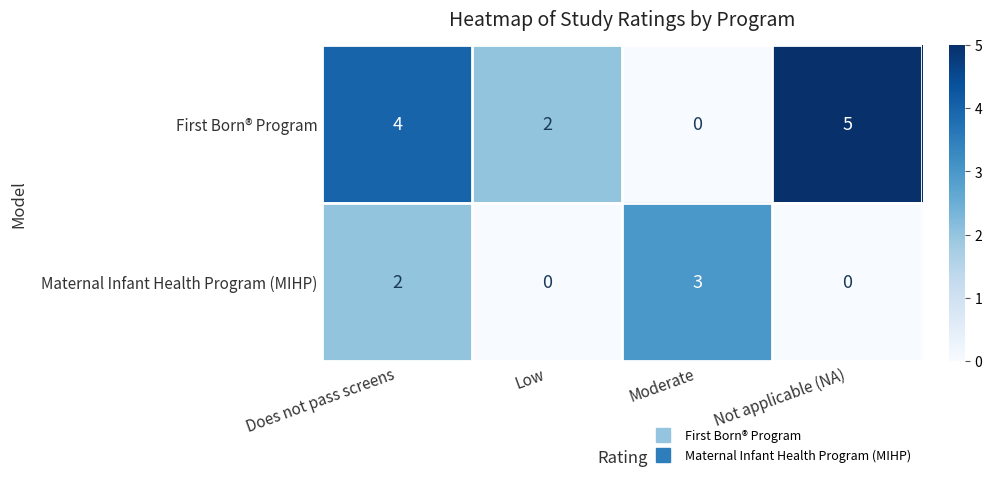

True or false: Maternal Infant Health Program (MIHP) has a value of 2 at Does not pass screens.

True